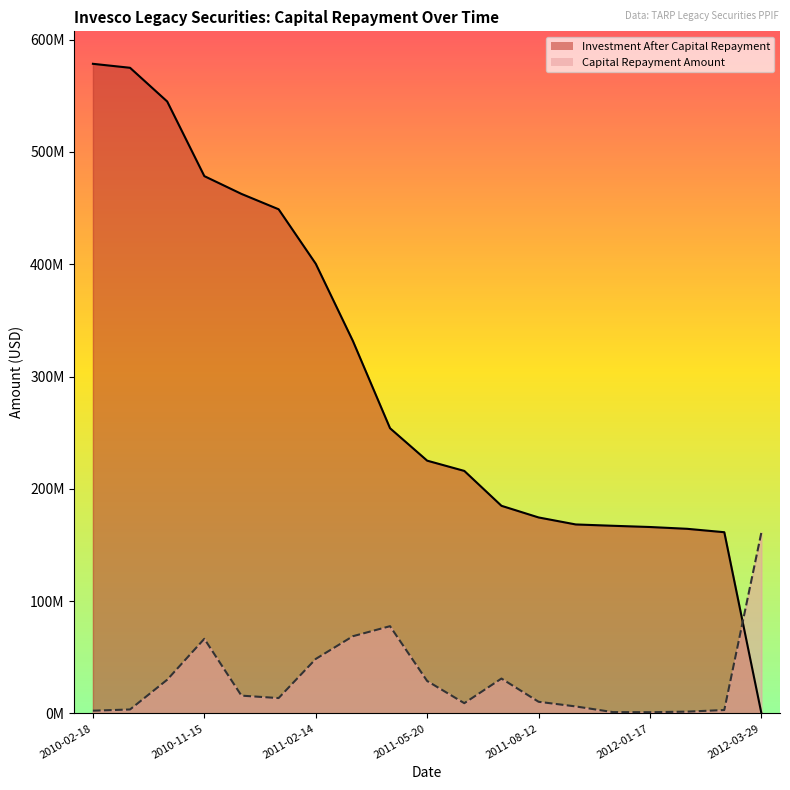

Reading right to left, what are all the values shown in this chart?

Investment After Capital Repayment: 0.0	161386869.6	164422415.1	166024102.7	167120287.8	168304246.3	174534977.4	184916191.5	215977938.4	225107647.2	253991379.9	331695634.2	400461178.4	448985023.0	462662749.5	478507285.2	544971267.0	574982453.9	578515653.2
Capital Repayment Amount: 161386869.6	3035545.5	1601687.6	1096185.1	1183958.5	6230731.2	10381214.1	31061746.9	9129708.8	28883732.6	77704254.3	68765544.2	48523844.6	13677726.4	15844535.8	66463981.8	30011186.8	3533199.3	2444346.8